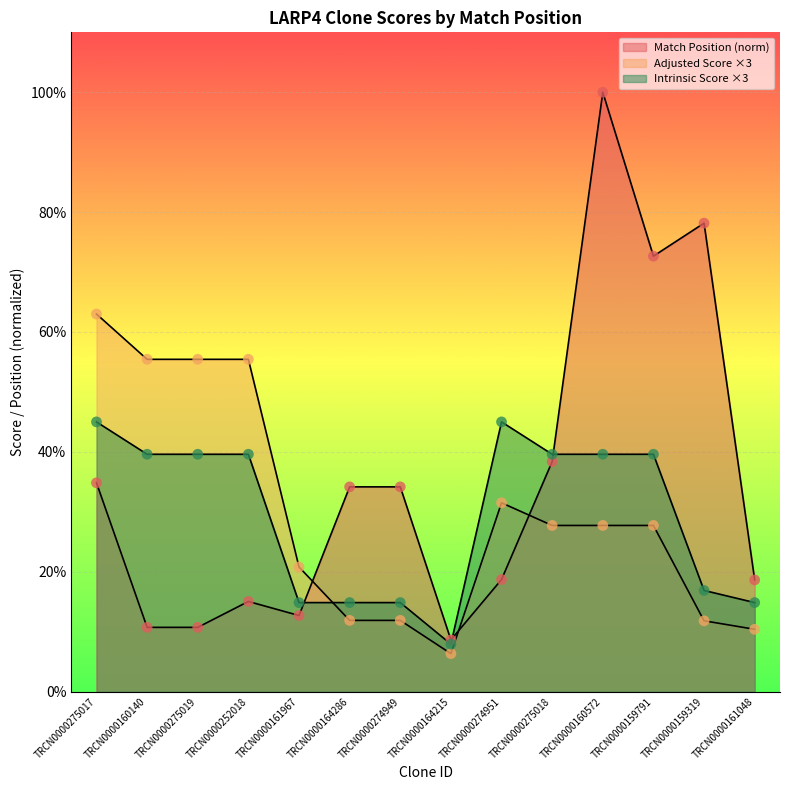

At which category is the sum across all series the highest?

TRCN0000160572